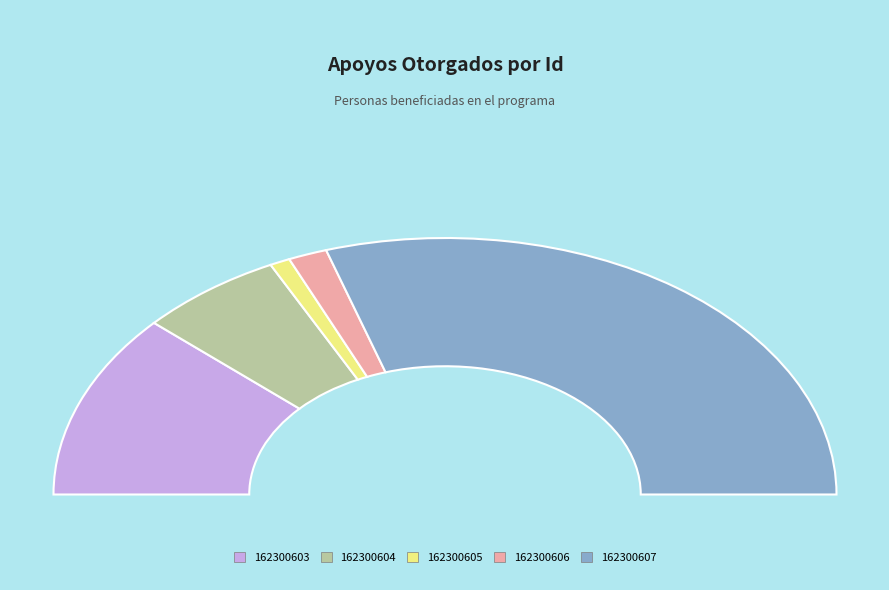

Which category has the smallest portion of the pie?

162300605